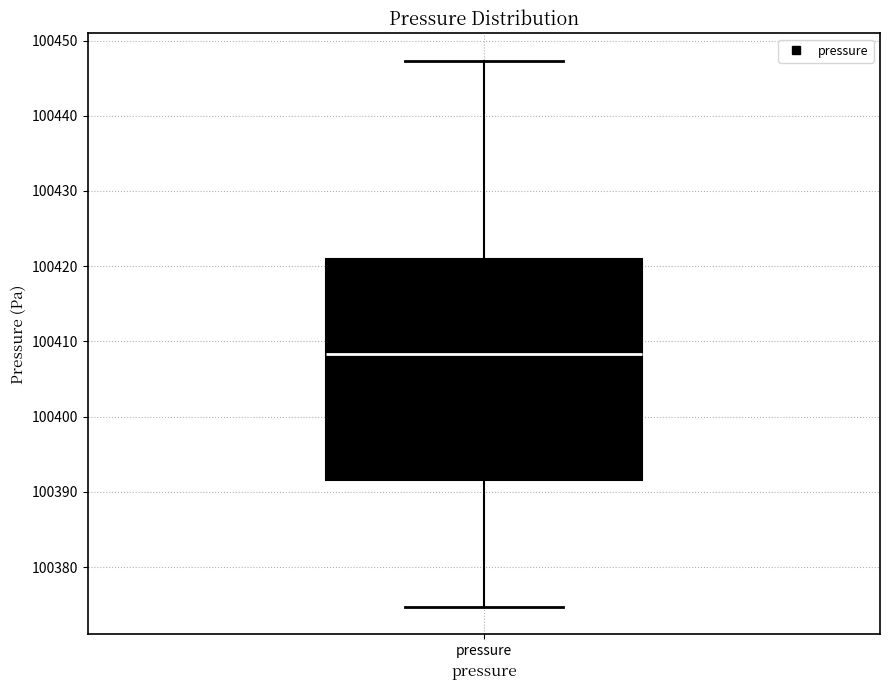

Read this box plot against the y-axis: the position of the median line, the range covered by the box, and the ends of both whiskers. The values are not printed on the chart, so give them approximately, as read against the axis.

median 100408, box 100392 to 100421, whiskers 100375 to 100447